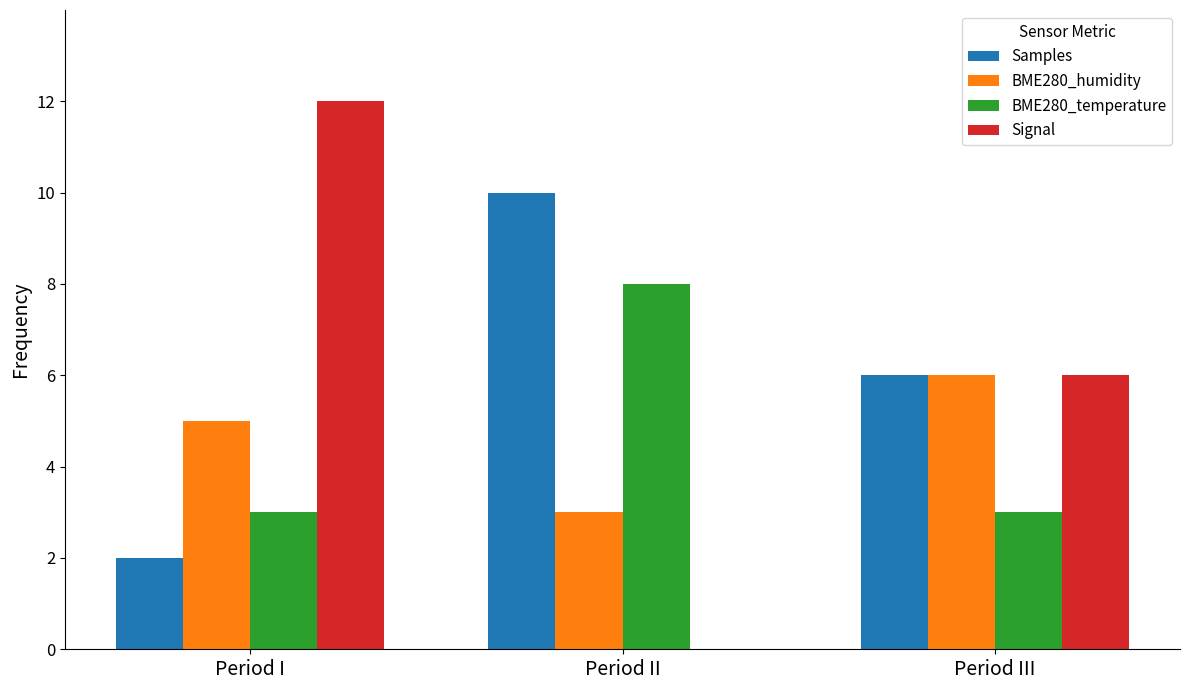

Which category has the highest value in the BME280_temperature series?

Period II